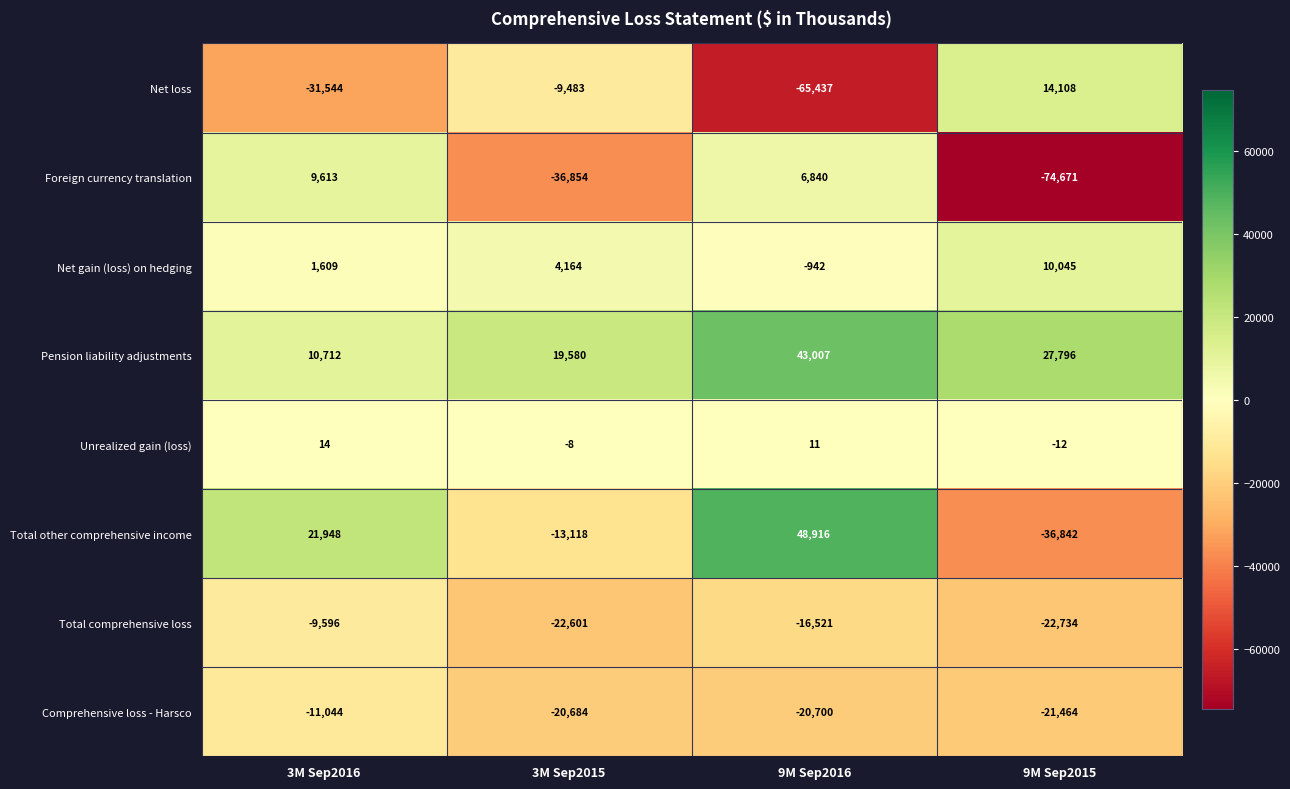

How many data points in Unrealized gain (loss) are less than 11?

2